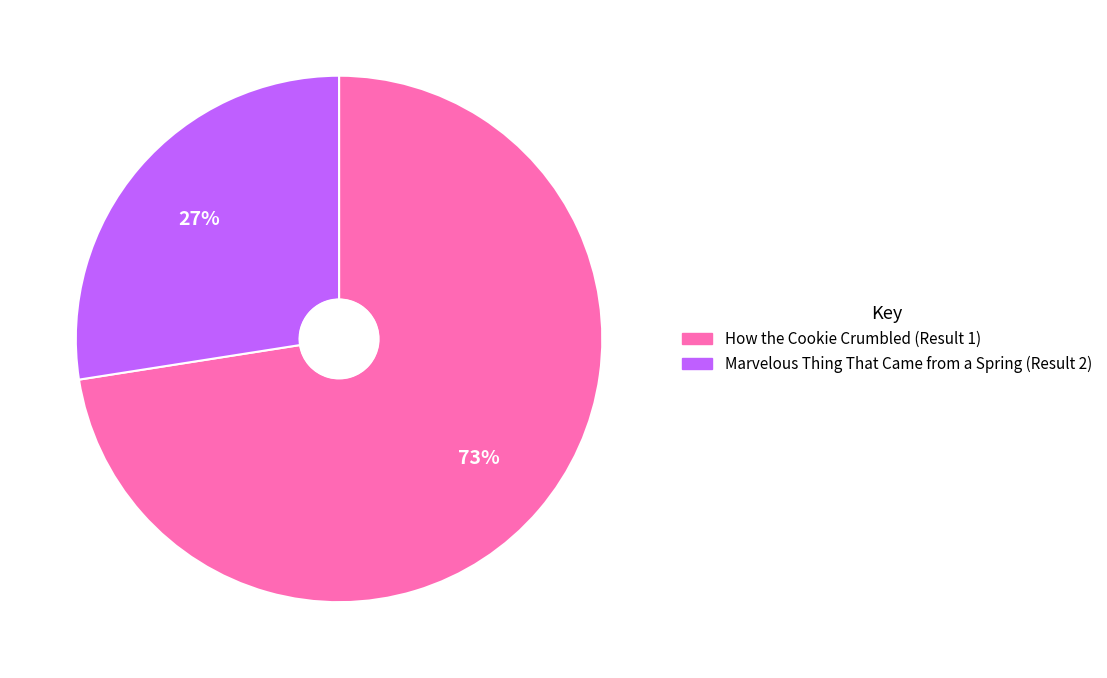

Is it true that Marvelous Thing That Came from a Spring (Result 2) is 27% of the pie?

True